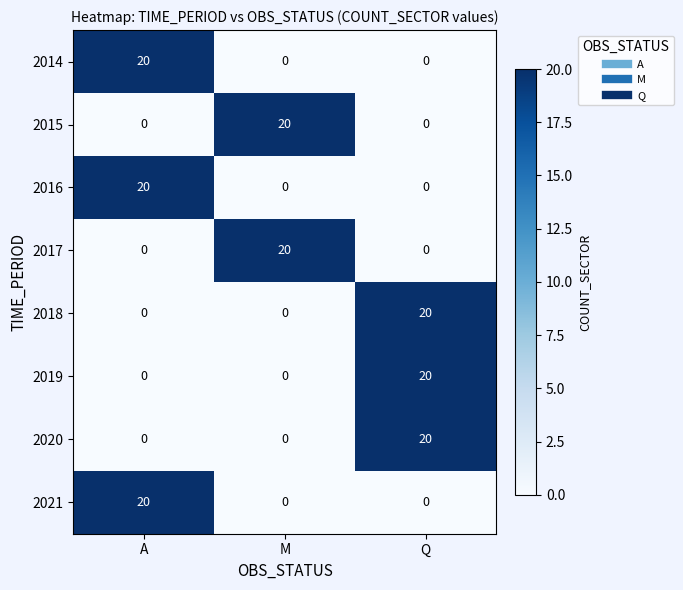

How many 2016 values are between 0 and 20?

3